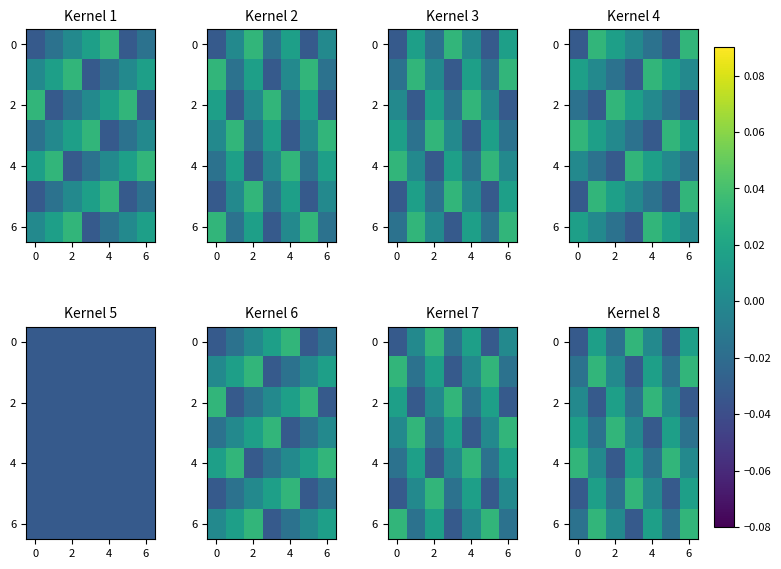

How many values in 0 are below zero?

3